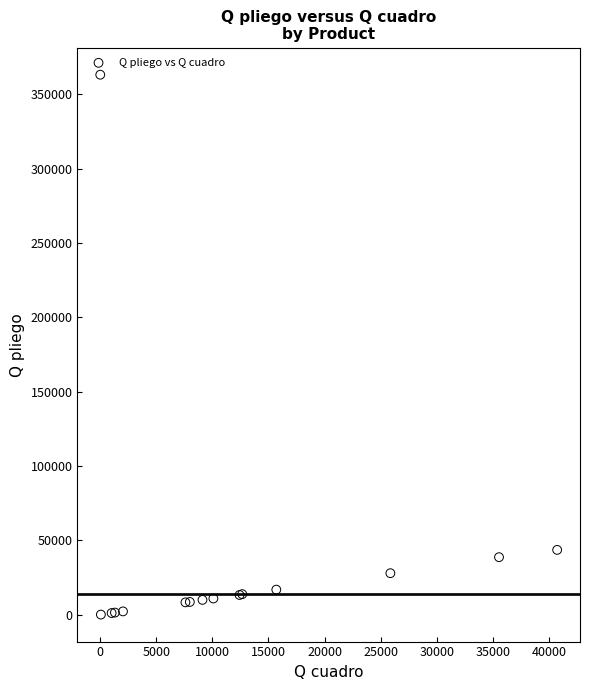

What Y value in the scatter plot is closest to 181591?

43574